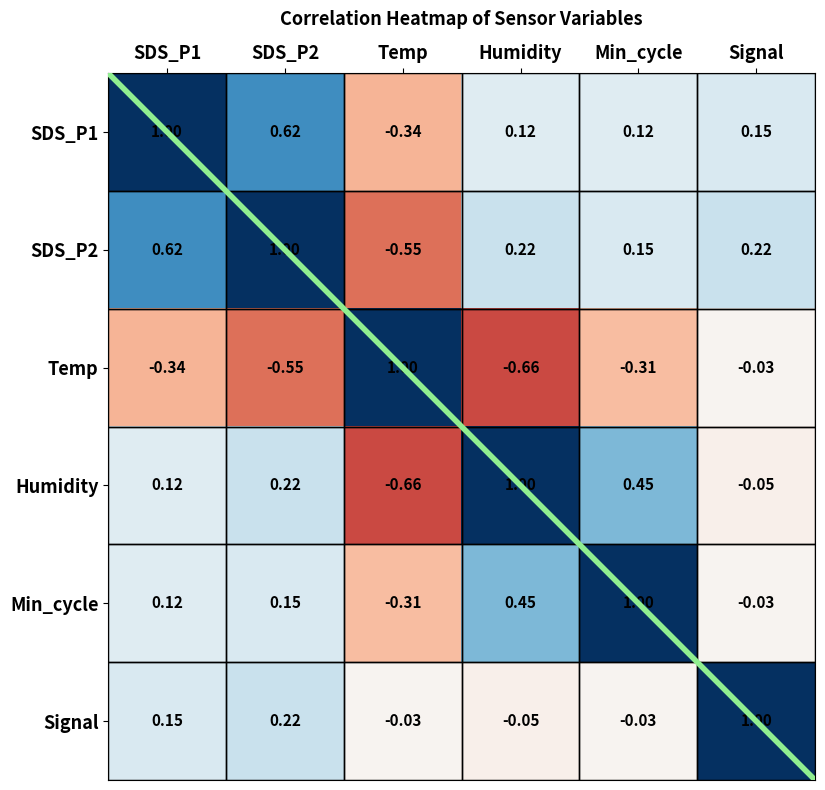

Is the value of Temp at Temp greater than the value of SDS_P1 at Signal?

Yes